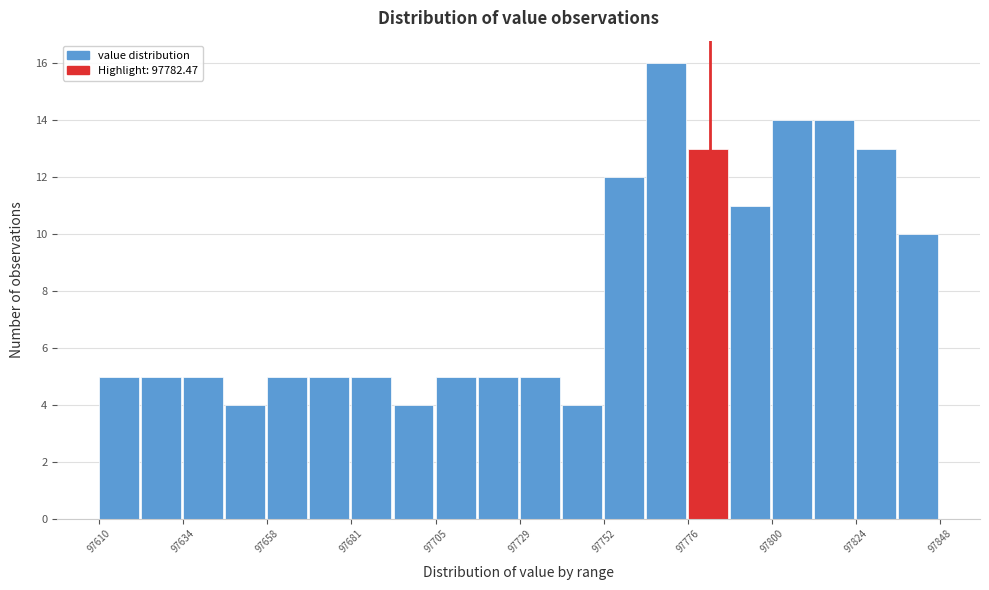

Read against the x-axis, roughly where is the centre of the tallest bar?

97770